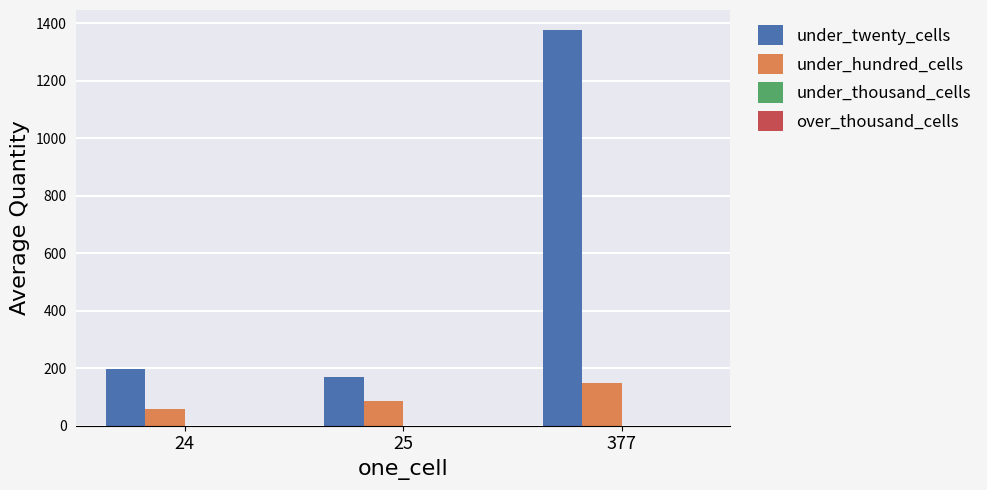

What is the difference between the under_hundred_cells values at 377 and 24?

93